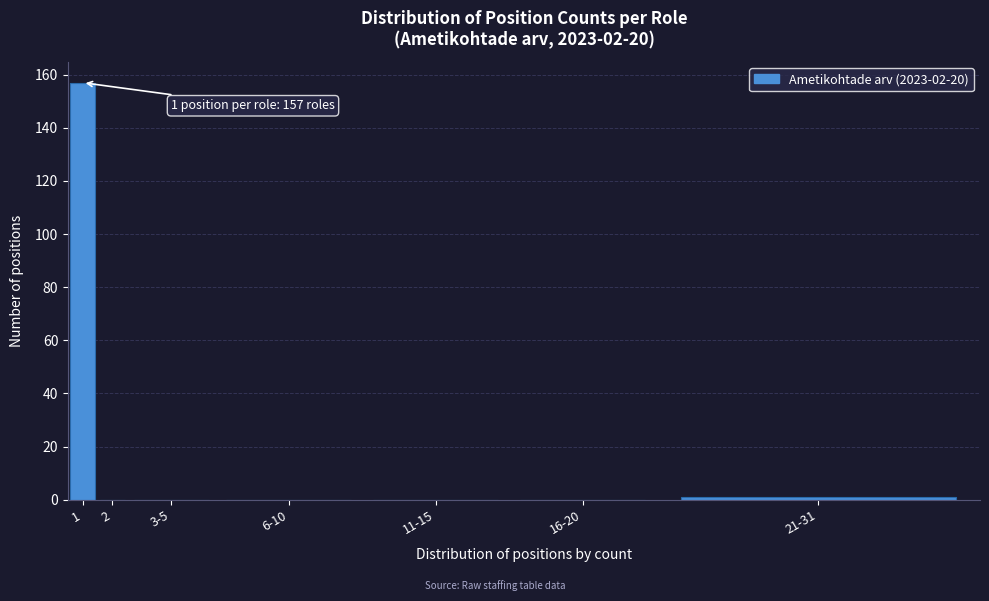

Reading right to left, extract all data points from this chart.

21-31=1	16-20=0	11-15=0	6-10=0	3-5=0	2=0	1=157